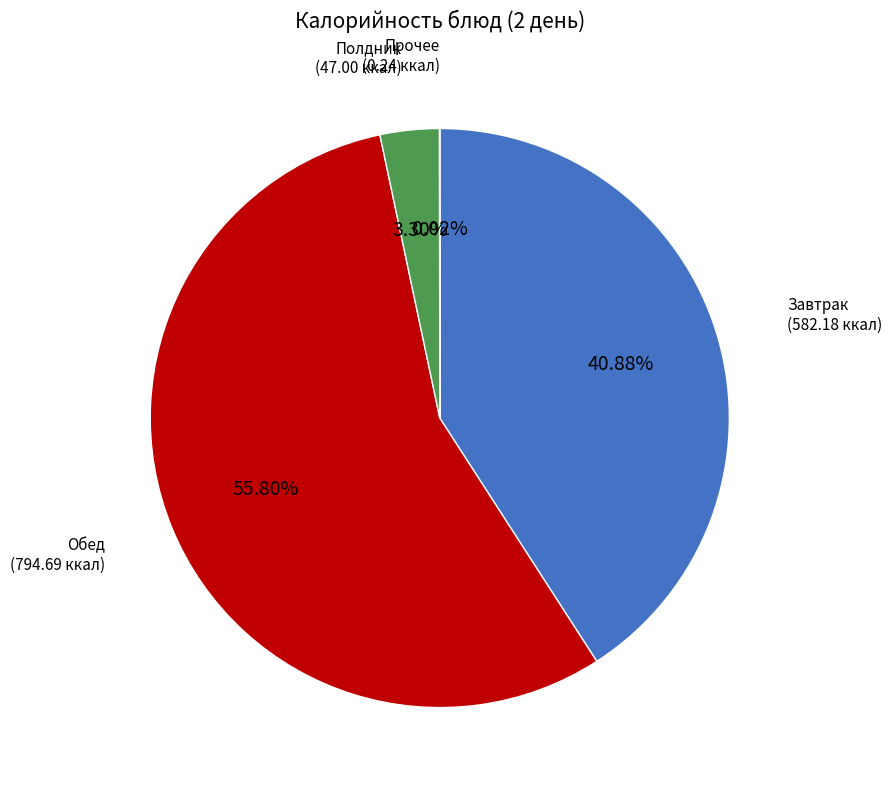

Is there a majority slice in this chart?

Yes